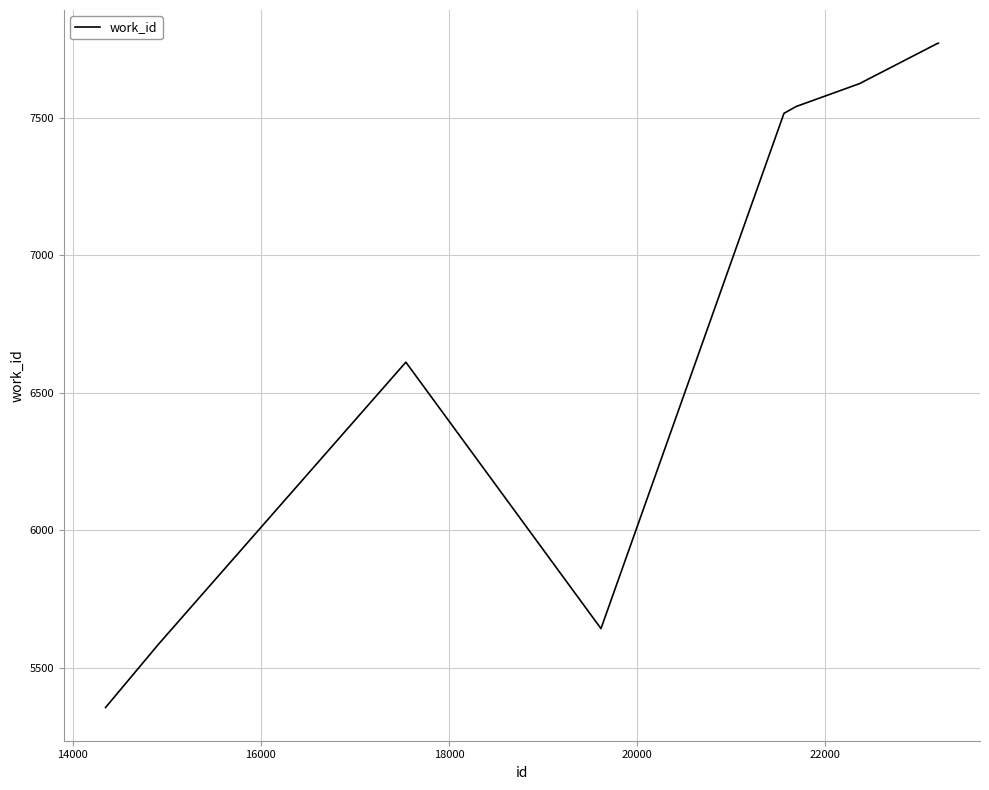

What is the difference between the maximum and minimum values?

2416